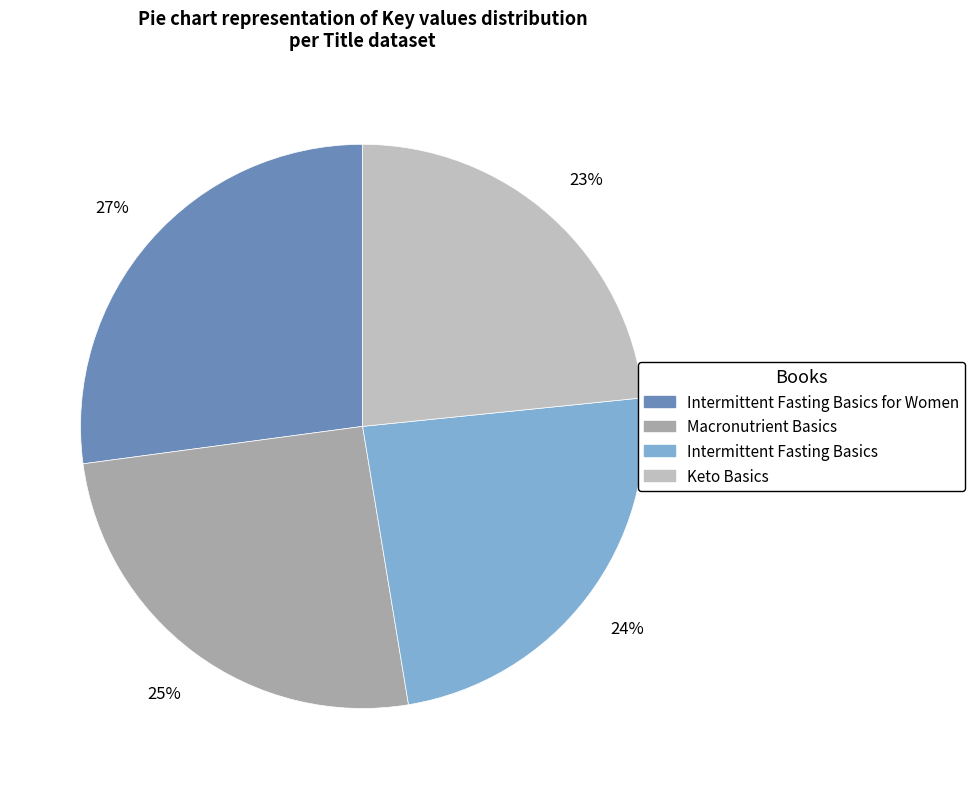

To the nearest percent, what is the average slice percentage?

25%